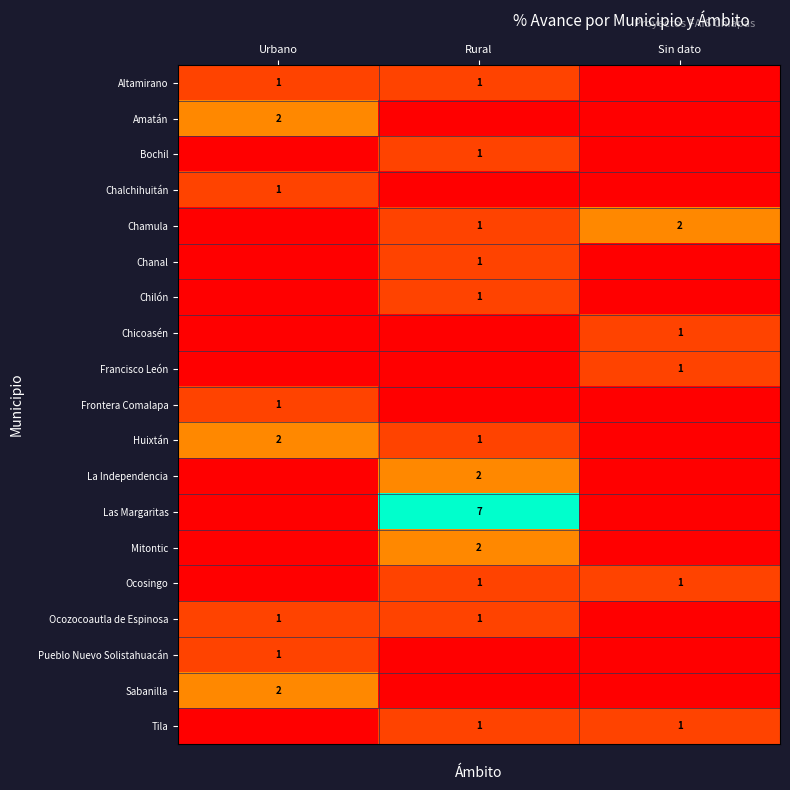

Is it true that Sabanilla equals 2 at Urbano?

True